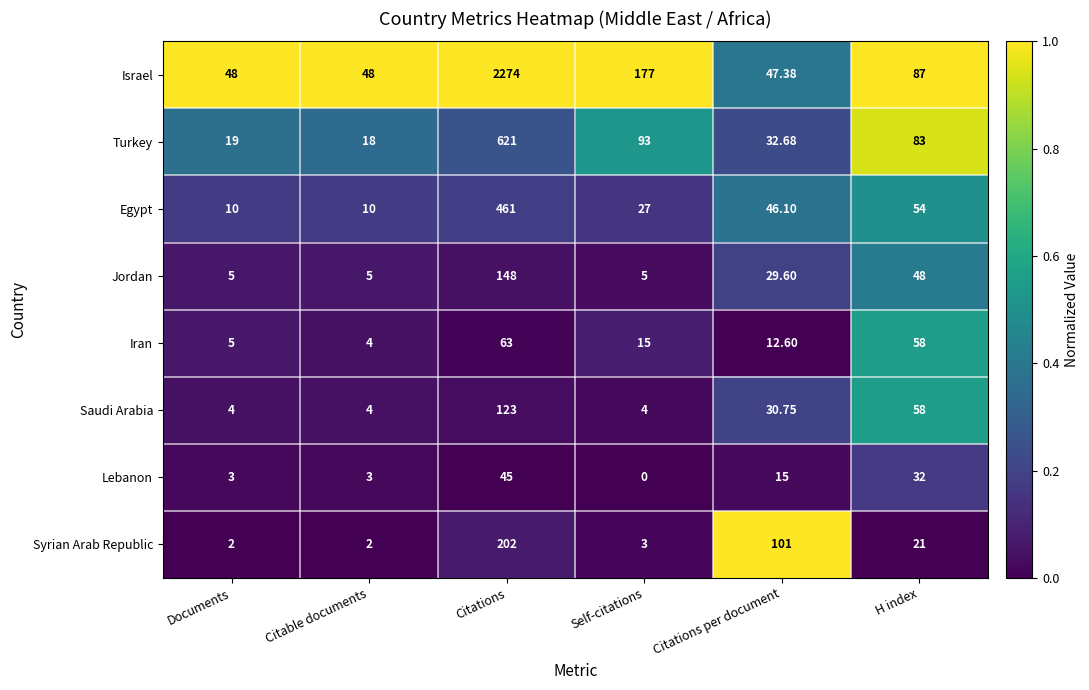

Which series has the largest range (max minus min)?

Israel